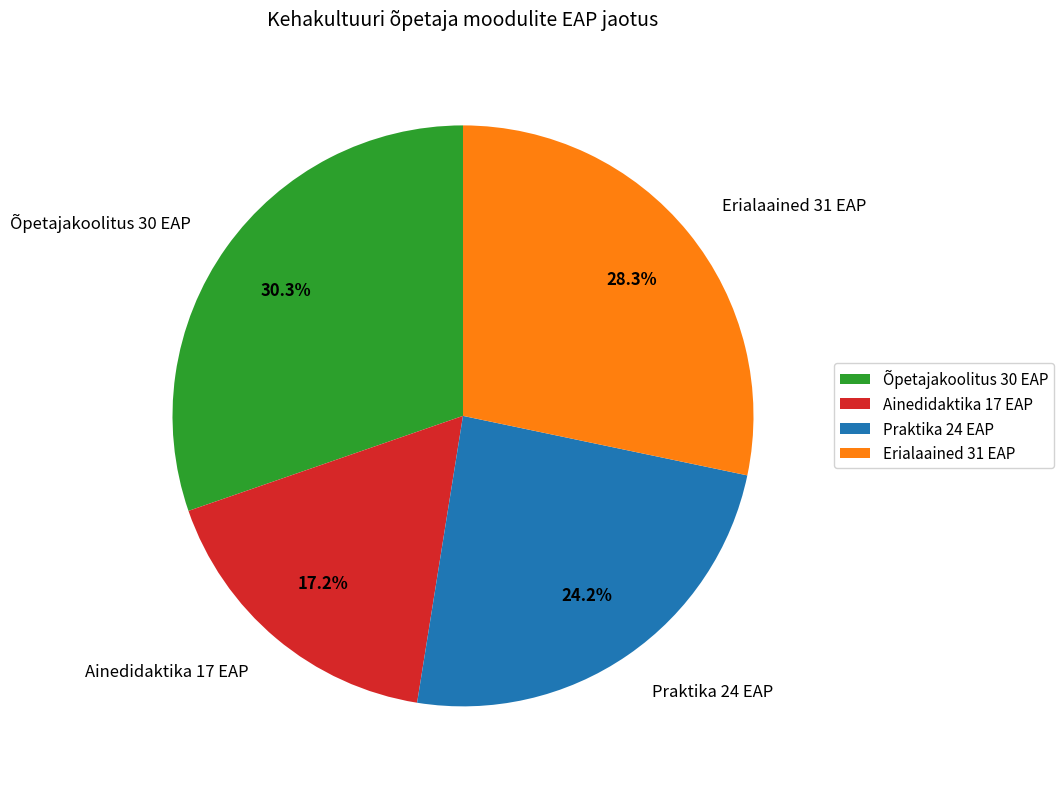

To the nearest percent, what portion does Ainedidaktika 17 EAP represent?

17%